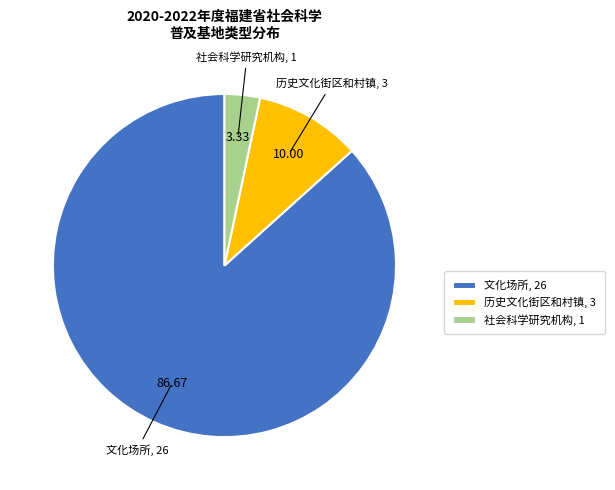

How many slices are in this pie chart?

3